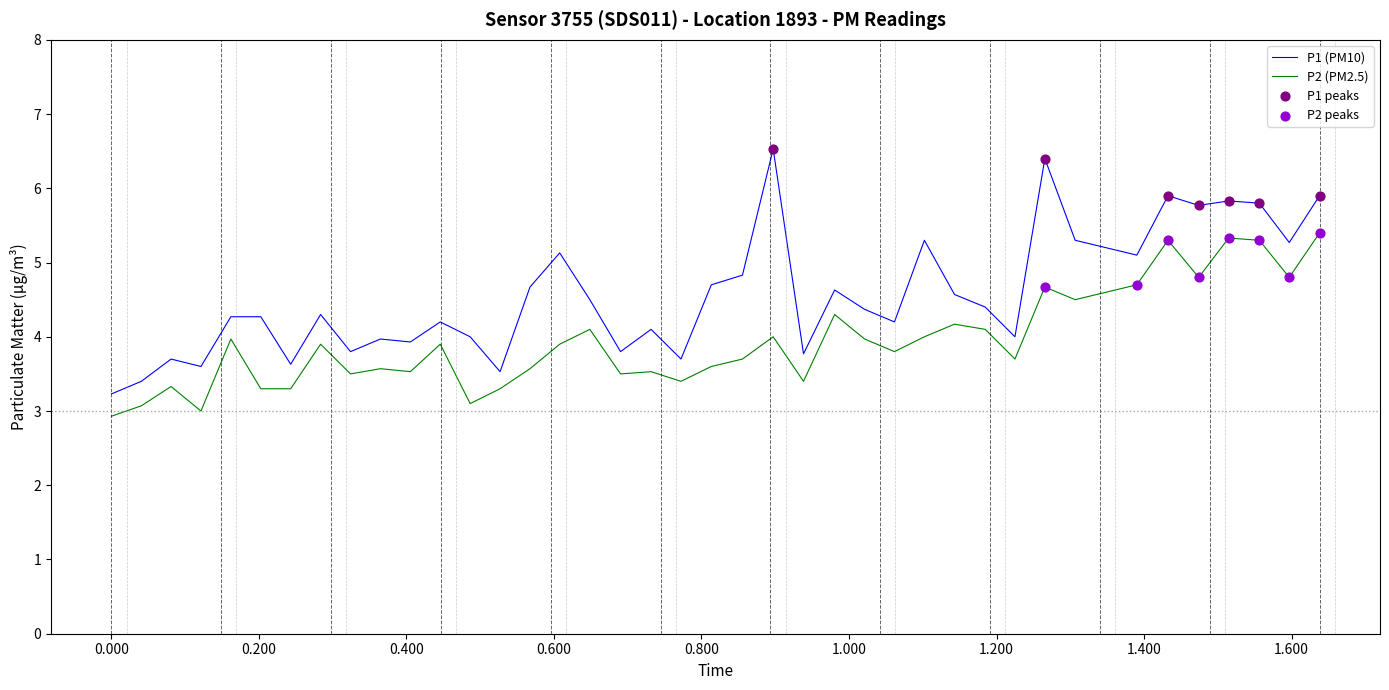

Which series has the largest total across all categories?

P1 (PM10)